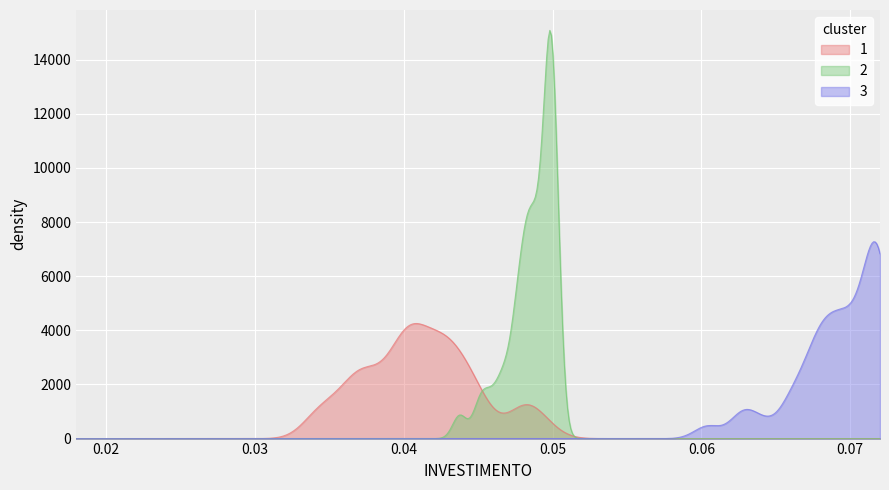

What is the maximum value for 2?

15081.8